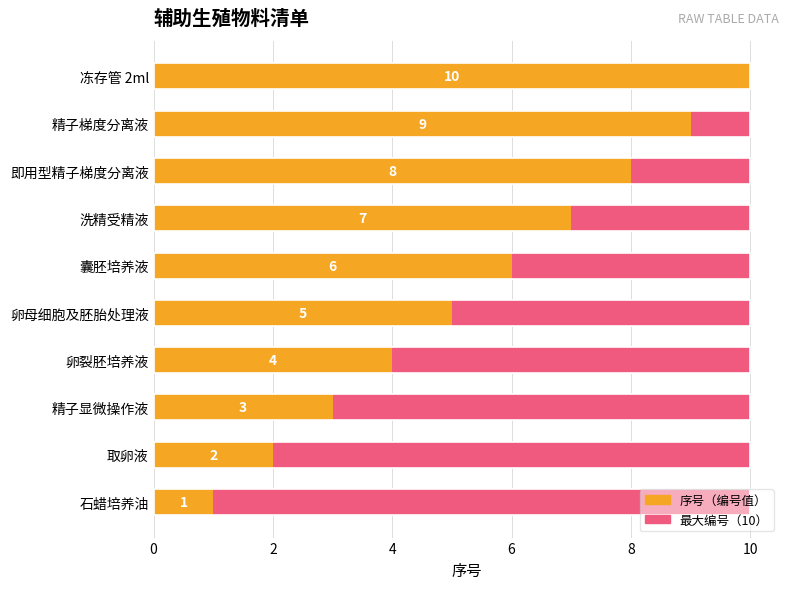

What is the highest value of the 序号 series?

10.0